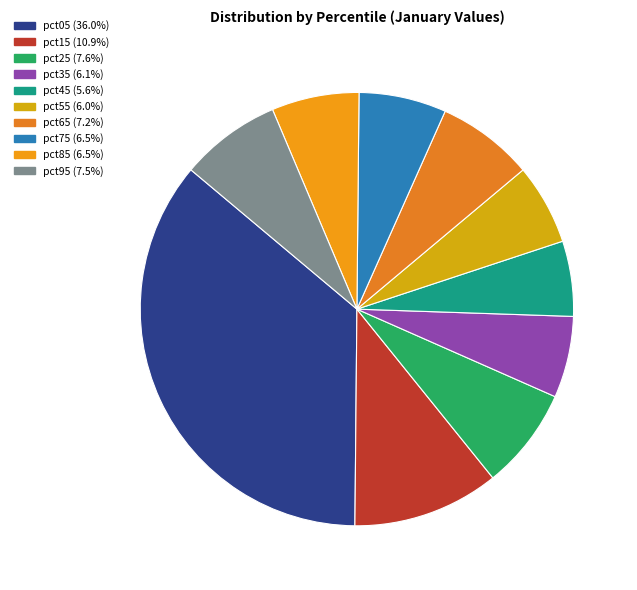

Does any single category account for the majority?

No